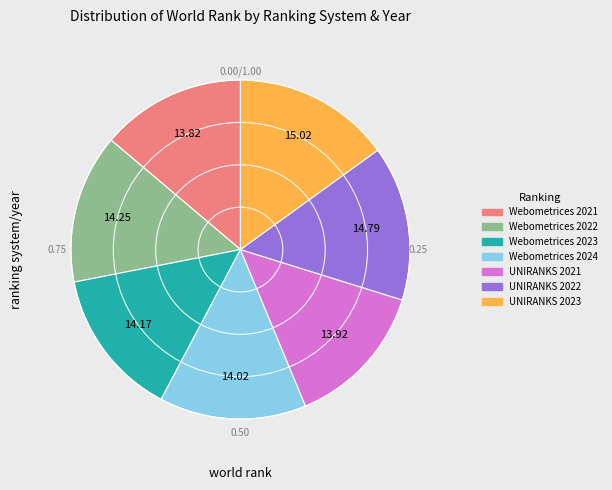

Combined, do Webometrices 2024 and UNIRANKS 2022 account for over 50%?

No